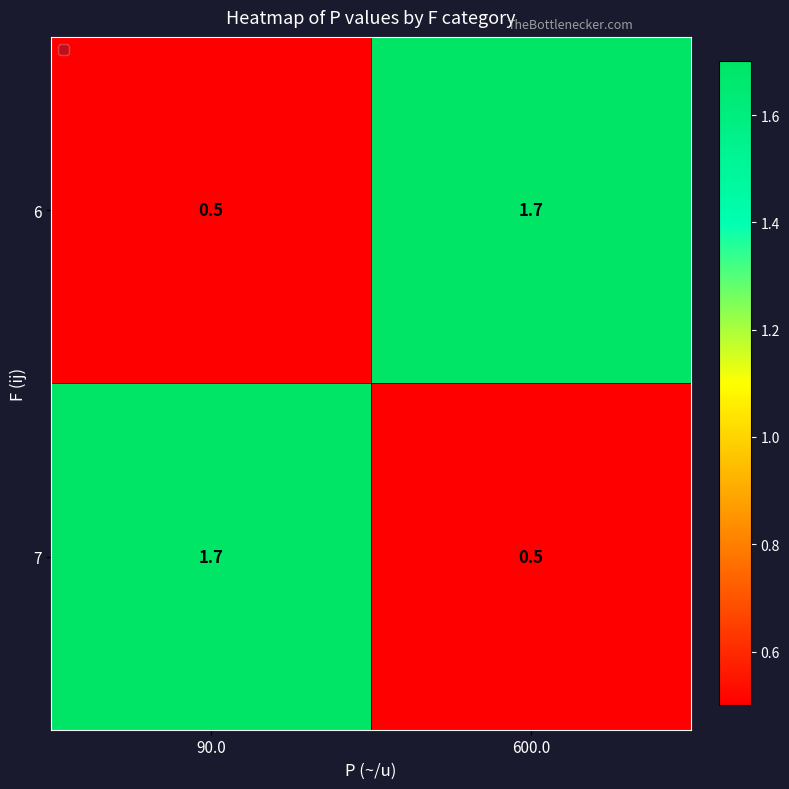

Reading left to right, list all the values displayed in this chart.

6: 90.0=0.5	600.0=1.7
7: 90.0=1.7	600.0=0.5